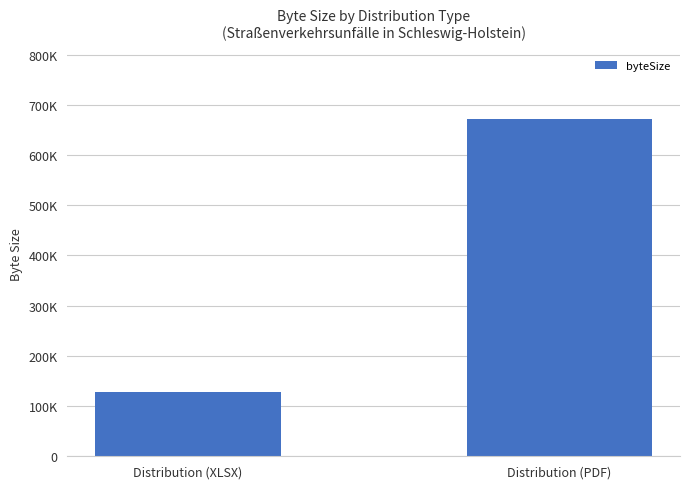

Reading right to left, extract all data points from this chart.

Distribution (PDF)=672678	Distribution (XLSX)=128790